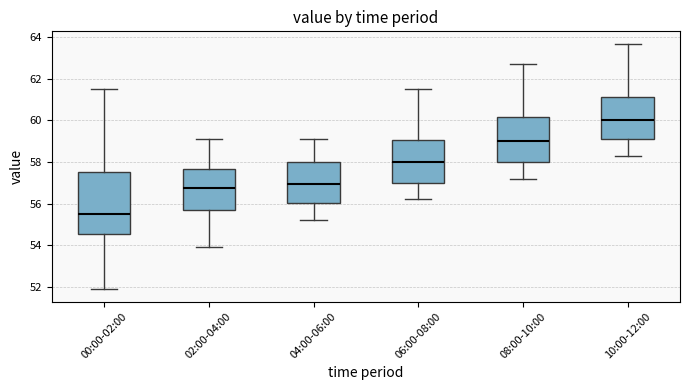

Which box is the tallest, from its lower edge to its upper edge?

00:00-02:00